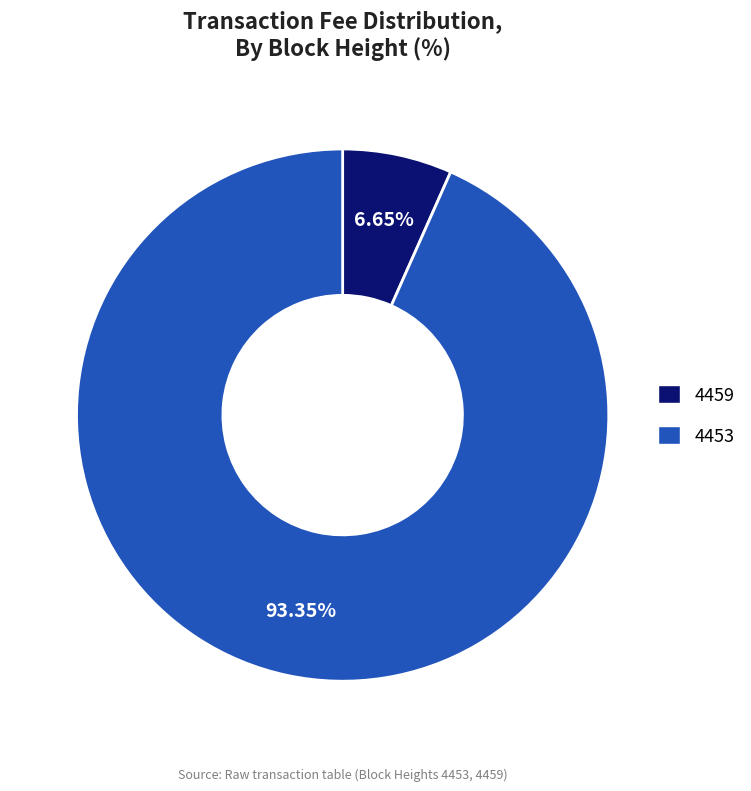

To the nearest percent, what is the difference between the 4453 and 4459 slice percentages?

87%